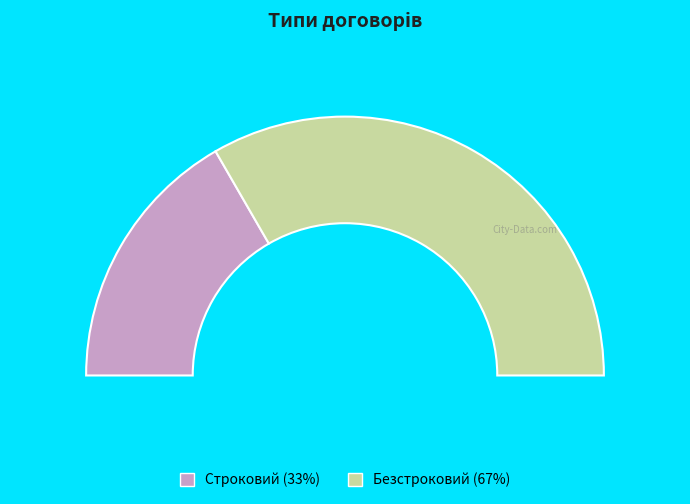

Is Строковий the majority of the pie?

No